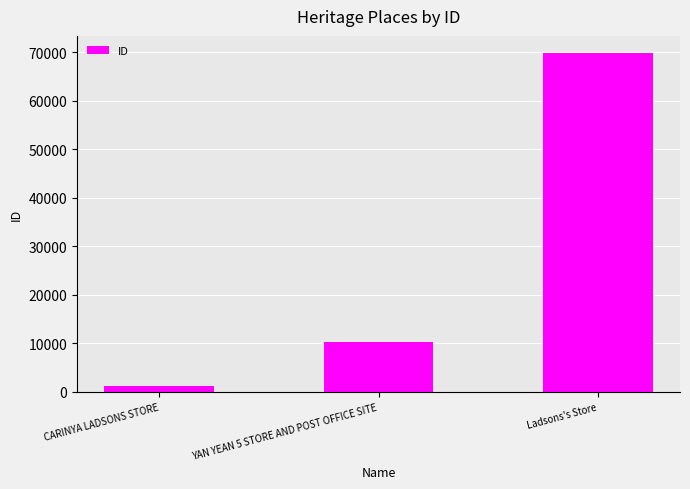

Does the chart contain any negative values?

No